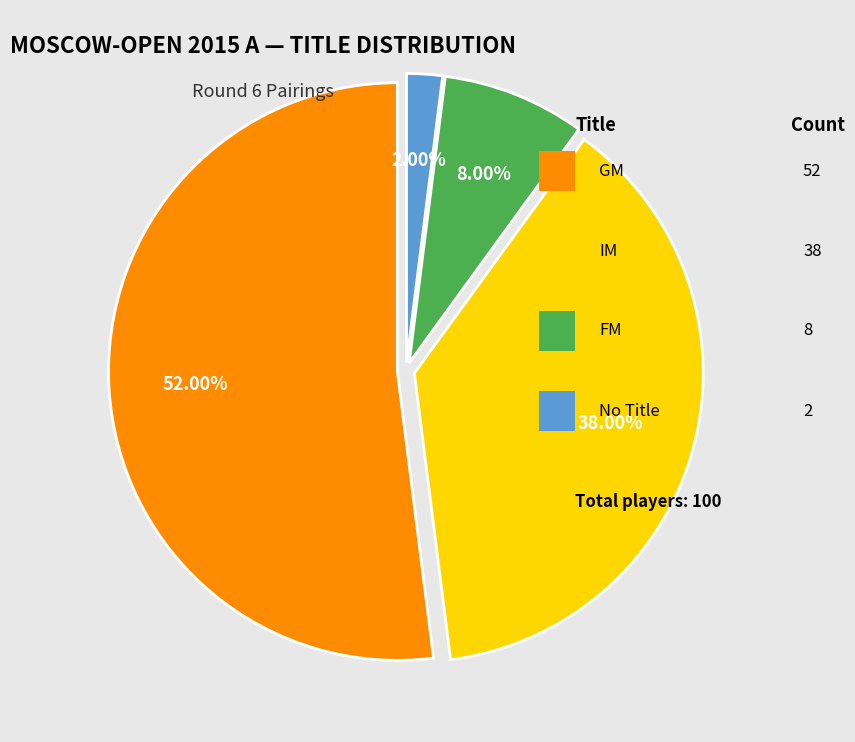

Does any single category account for the majority?

Yes